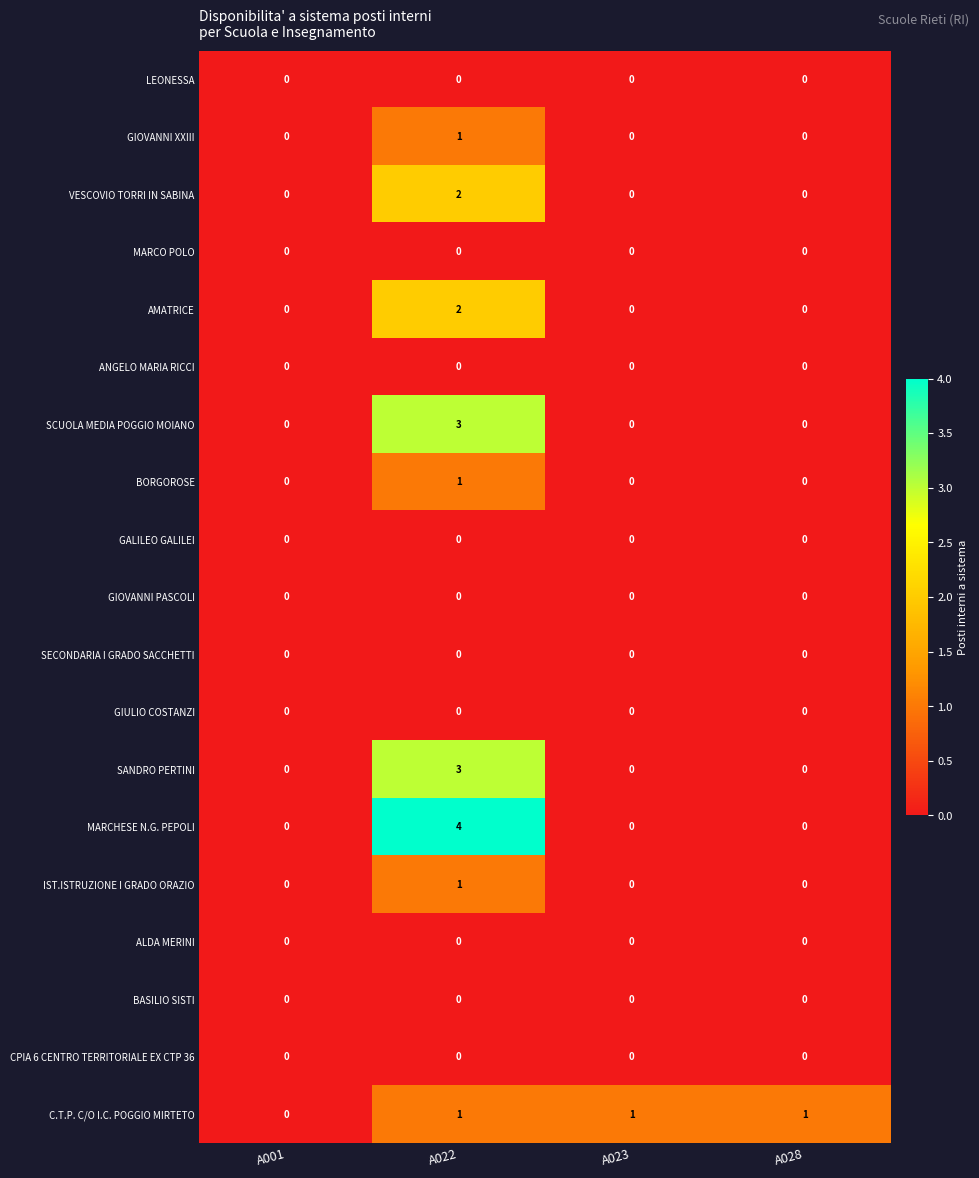

Count the MARCHESE N.G. PEPOLI values in the range 0 to 4.

4